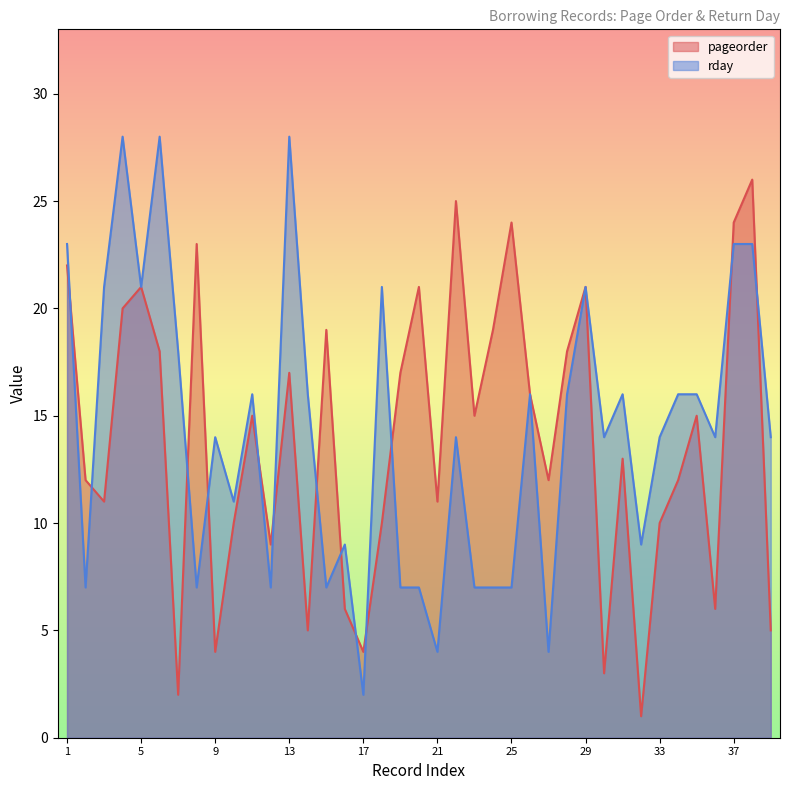

At which category does pageorder reach its first local peak?

5